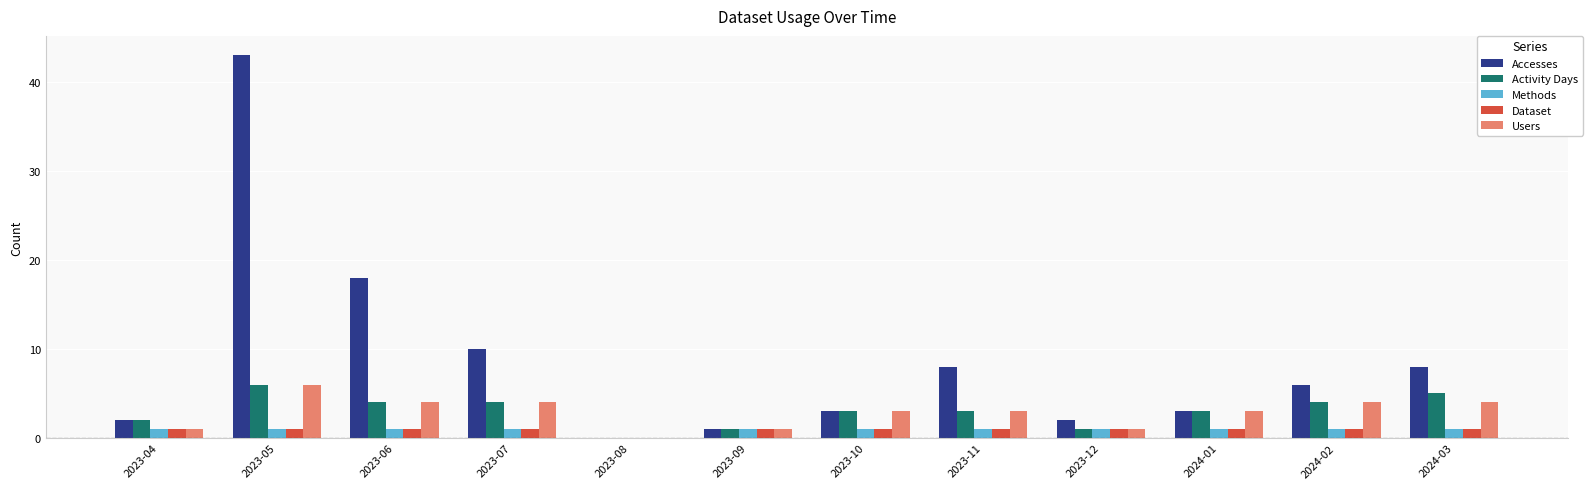

Reading right to left, transcribe all the data shown in this chart.

Accesses: 2024-03=8	2024-02=6	2024-01=3	2023-12=2	2023-11=8	2023-10=3	2023-09=1	2023-08=0	2023-07=10	2023-06=18	2023-05=43	2023-04=2
Activity Days: 2024-03=5	2024-02=4	2024-01=3	2023-12=1	2023-11=3	2023-10=3	2023-09=1	2023-08=0	2023-07=4	2023-06=4	2023-05=6	2023-04=2
Methods: 2024-03=1	2024-02=1	2024-01=1	2023-12=1	2023-11=1	2023-10=1	2023-09=1	2023-08=0	2023-07=1	2023-06=1	2023-05=1	2023-04=1
Dataset: 2024-03=1	2024-02=1	2024-01=1	2023-12=1	2023-11=1	2023-10=1	2023-09=1	2023-08=0	2023-07=1	2023-06=1	2023-05=1	2023-04=1
Users: 2024-03=4	2024-02=4	2024-01=3	2023-12=1	2023-11=3	2023-10=3	2023-09=1	2023-08=0	2023-07=4	2023-06=4	2023-05=6	2023-04=1